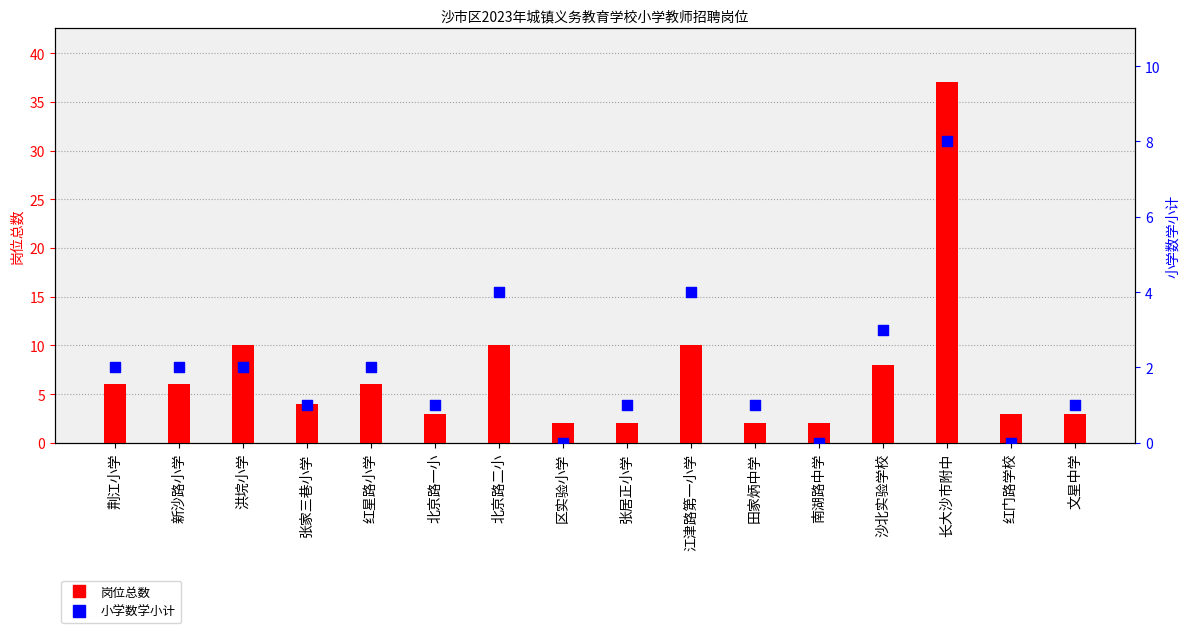

What is the total value across all series at 江津路第一小学?

14